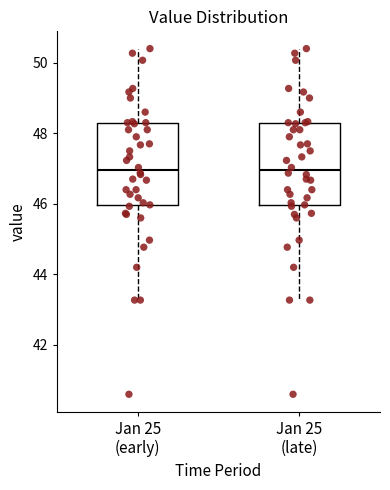

Reading left to right, transcribe this box plot: for each box, give where its median line is, the range the box spans, and where its two whiskers end, as read against the y-axis. The values are not printed on the chart, so give them approximately, as read against the axis.

Jan 25 (early): median 47.0, box 46.0 to 48.2, whiskers 43.2 to 50.4
Jan 25 (late): median 47.0, box 46.0 to 48.2, whiskers 43.2 to 50.4